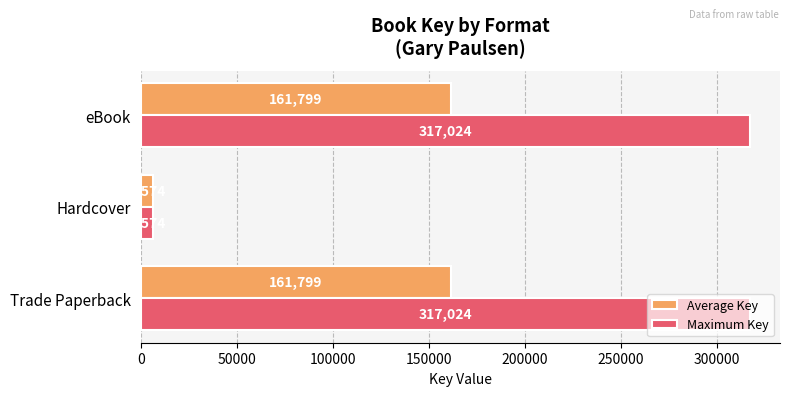

Is it true that Maximum Key equals 119331 at eBook?

False